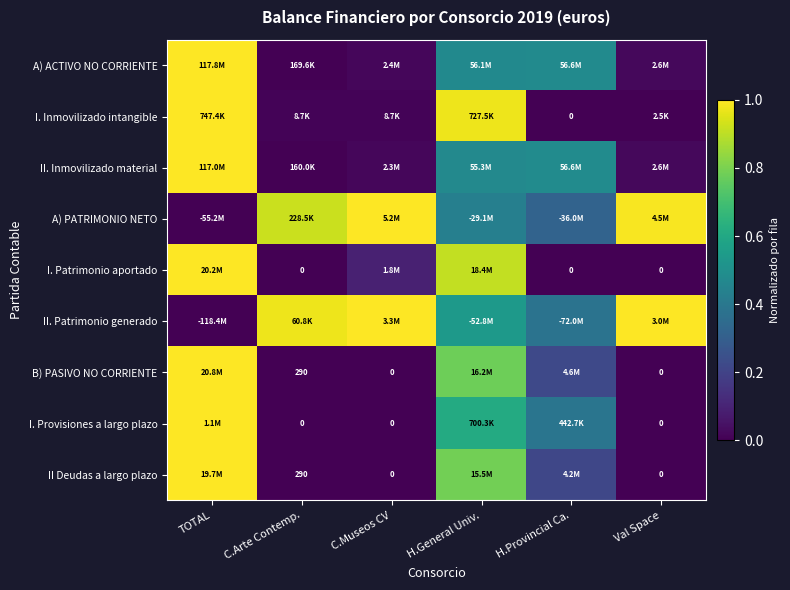

Is the value of I. Provisiones a largo plazo at Val Space greater than the value of II Deudas a largo plazo at C.Arte Contemp.?

No